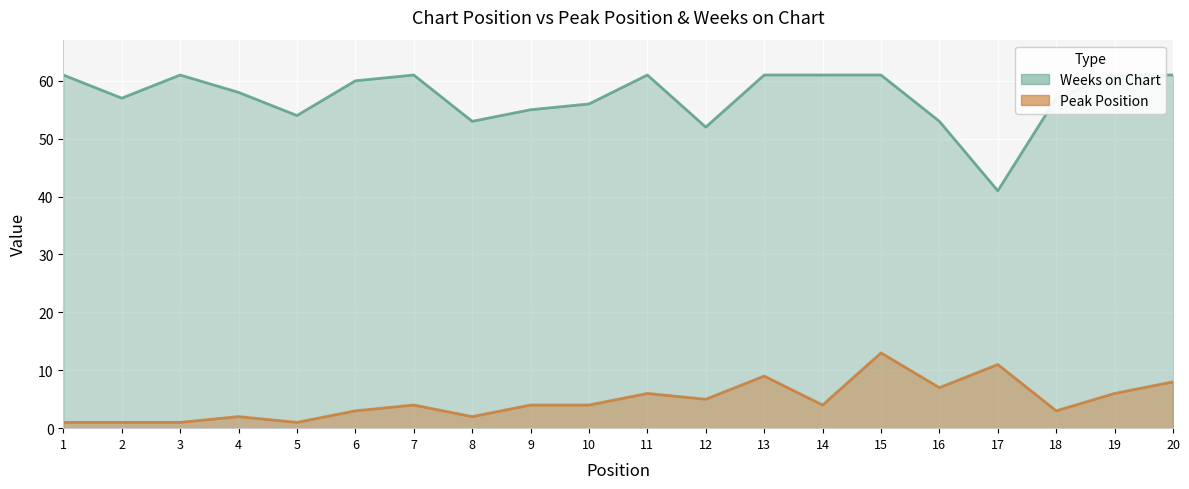

At which category does Peak Position reach its first local peak?

4